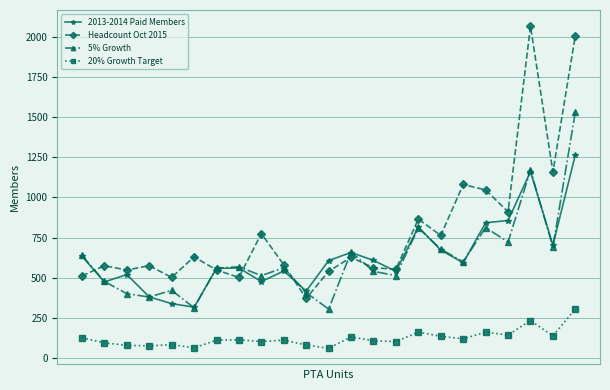

True or false: 20% Growth Target and 2013-2014 Paid Members intersect in this chart.

False